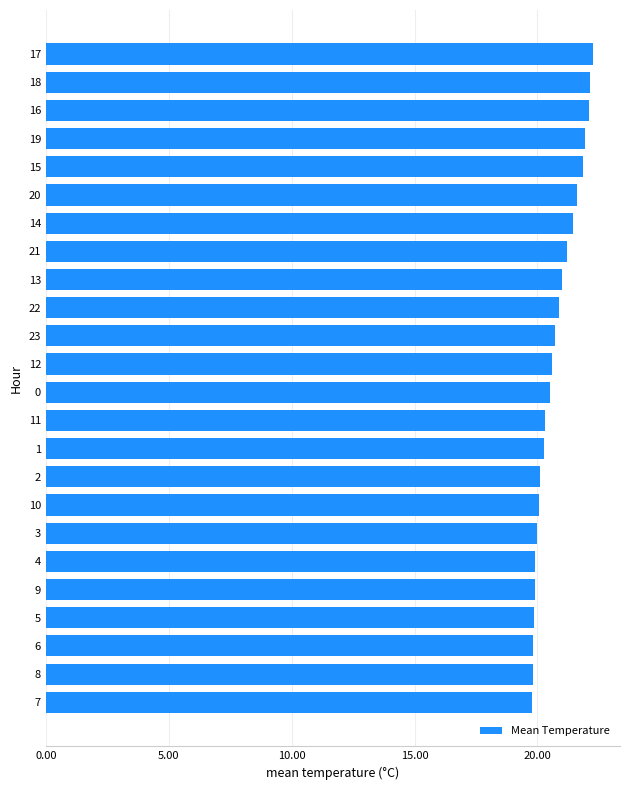

What is the ratio of the value at 11 to the value at 6?

1.0